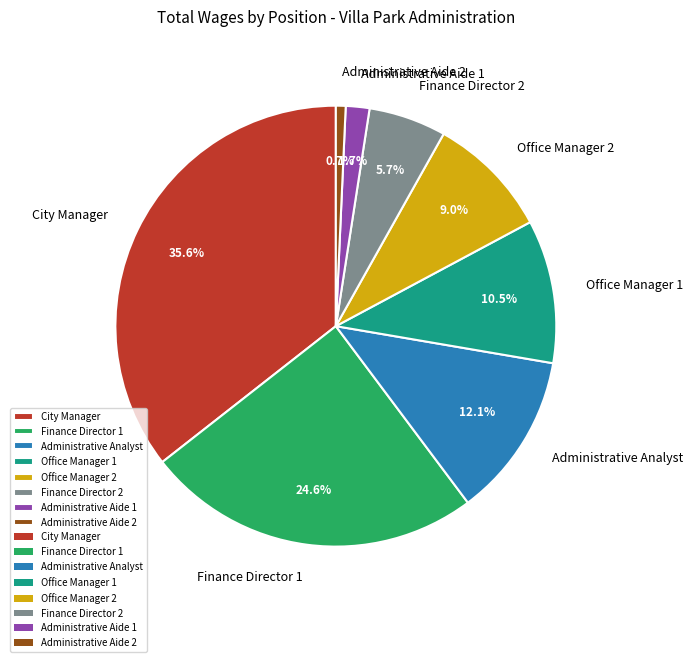

What percentage is the Office Manager 2 slice, to the nearest percent?

9%